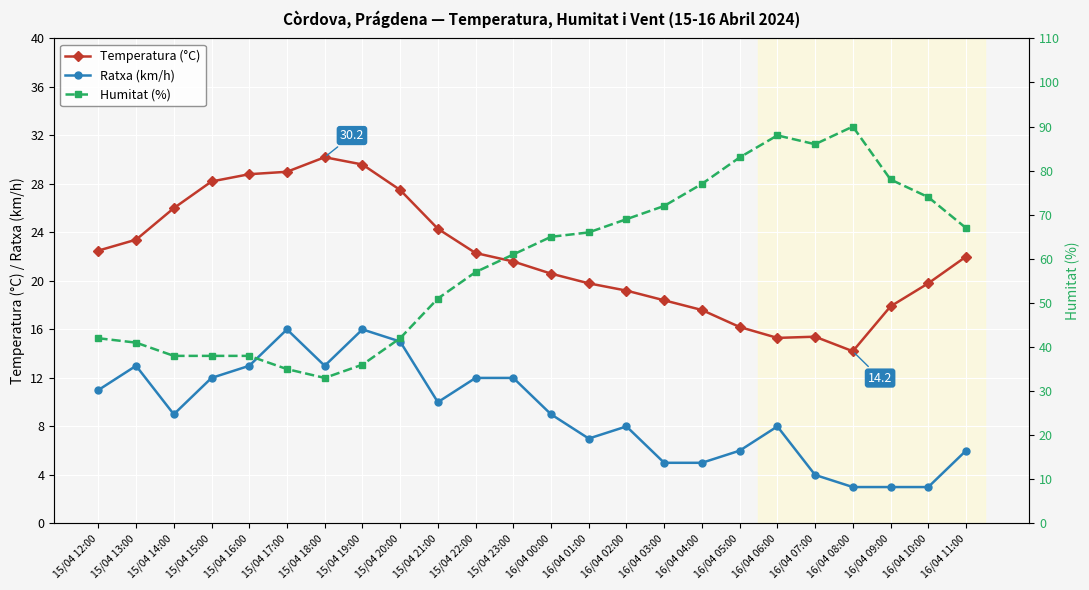

Reading left to right, what are all the values shown in this chart?

Temperatura (°C): 22.5	23.4	26.0	28.2	28.8	29.0	30.2	29.6	27.5	24.3	22.3	21.6	20.6	19.8	19.2	18.4	17.6	16.2	15.3	15.4	14.2	17.9	19.8	22.0
Ratxa (km/h): 11.0	13.0	9.0	12.0	13.0	16.0	13.0	16.0	15.0	10.0	12.0	12.0	9.0	7.0	8.0	5.0	5.0	6.0	8.0	4.0	3.0	3.0	3.0	6.0
Humitat (%): 42.0	41.0	38.0	38.0	38.0	35.0	33.0	36.0	42.0	51.0	57.0	61.0	65.0	66.0	69.0	72.0	77.0	83.0	88.0	86.0	90.0	78.0	74.0	67.0